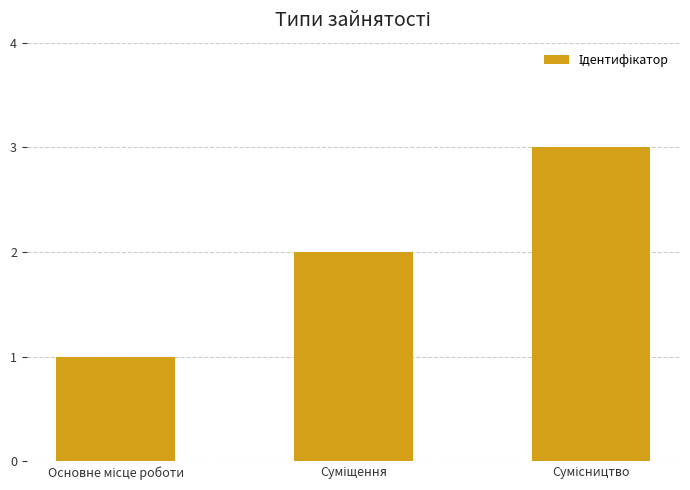

How many series are shown in this chart?

1